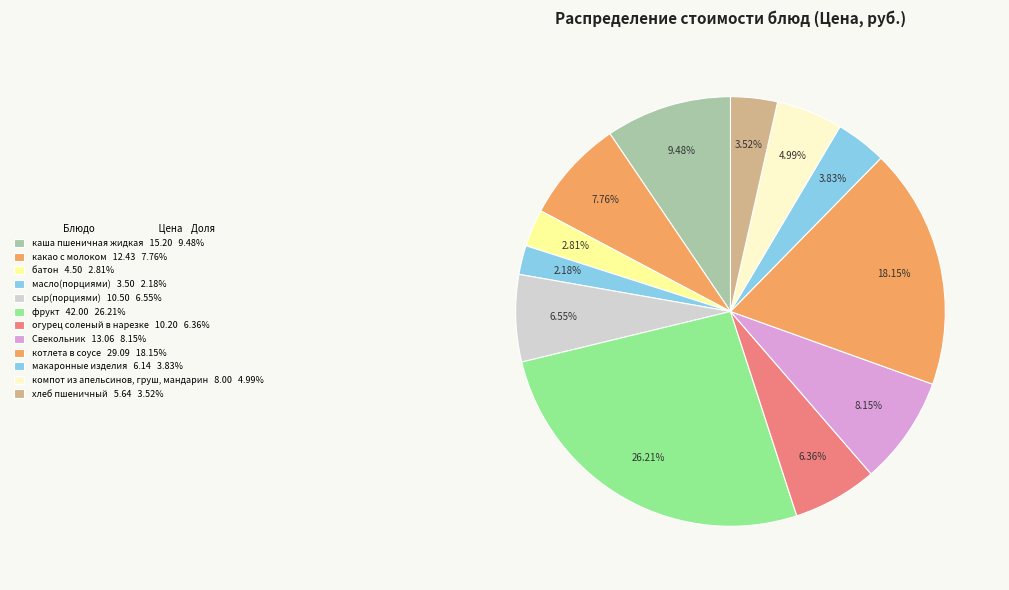

Is it true that сыр(порциями) is 7% of the pie?

True